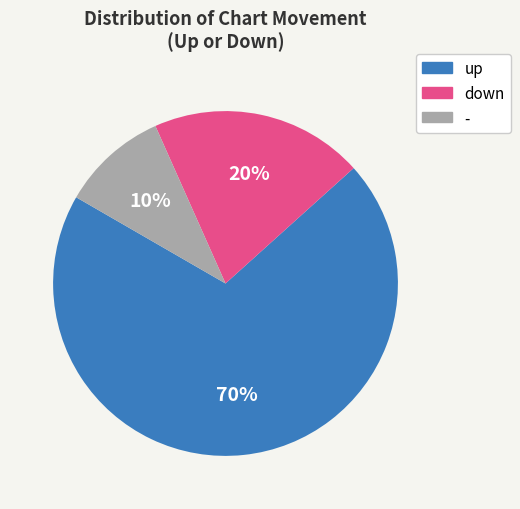

To the nearest percent, what percentage of the pie is down?

20%